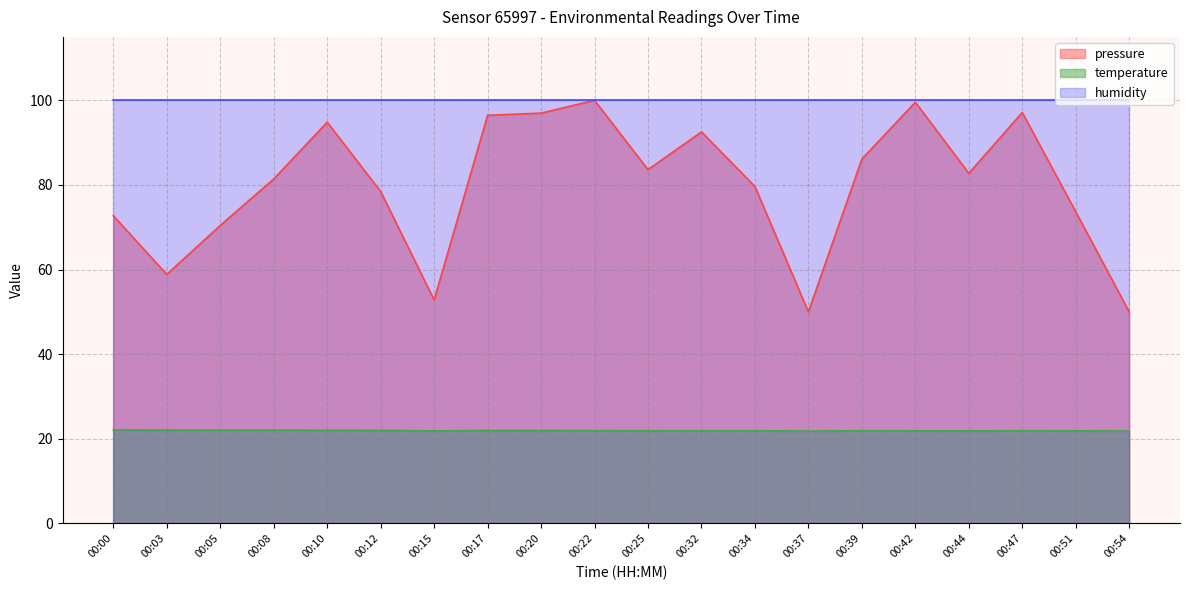

True or false: temperature has more than 1 interior local peaks.

True